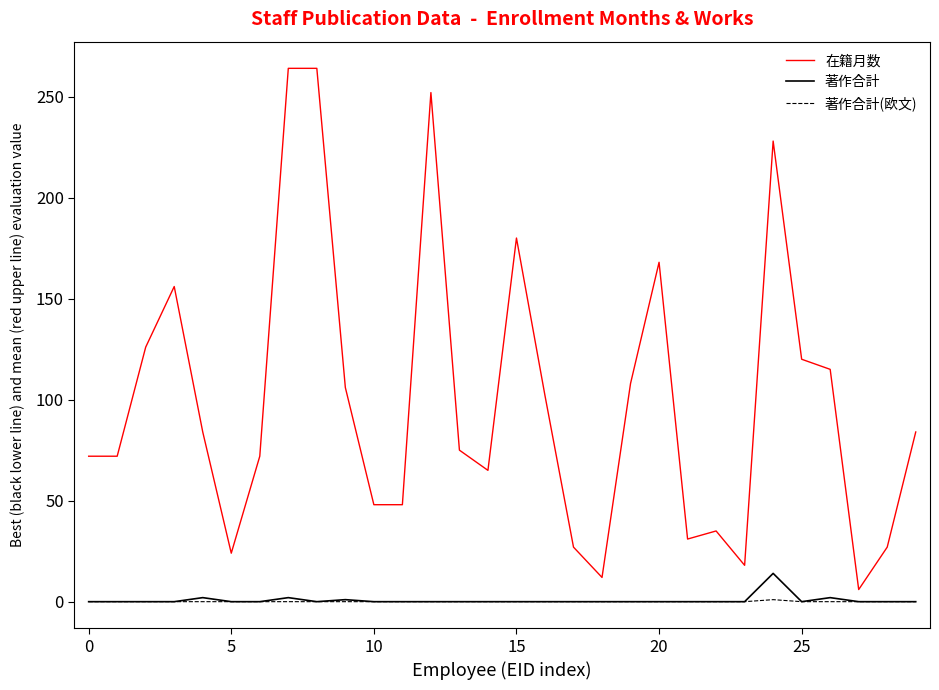

Which series has the largest range (max minus min)?

在籍月数